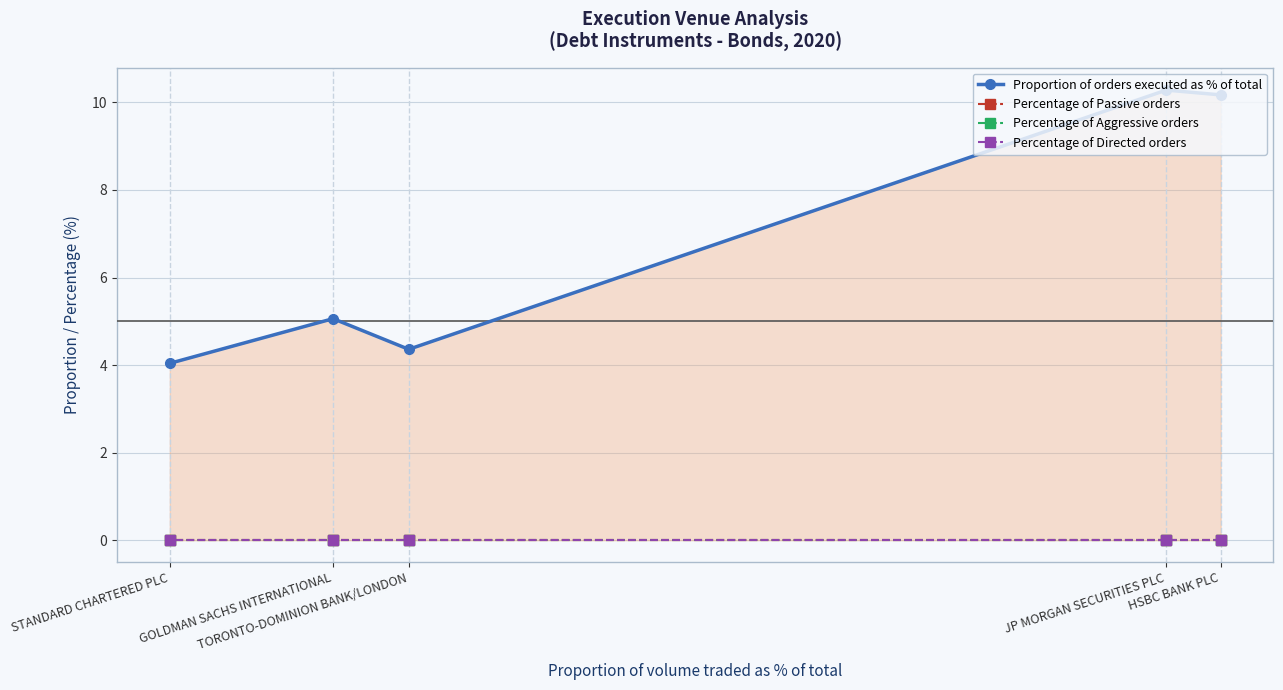

Rank the series by their maximum value, from lowest to highest.

Percentage of Passive orders, Percentage of Aggressive orders, Percentage of Directed orders, Proportion of orders executed as % of total